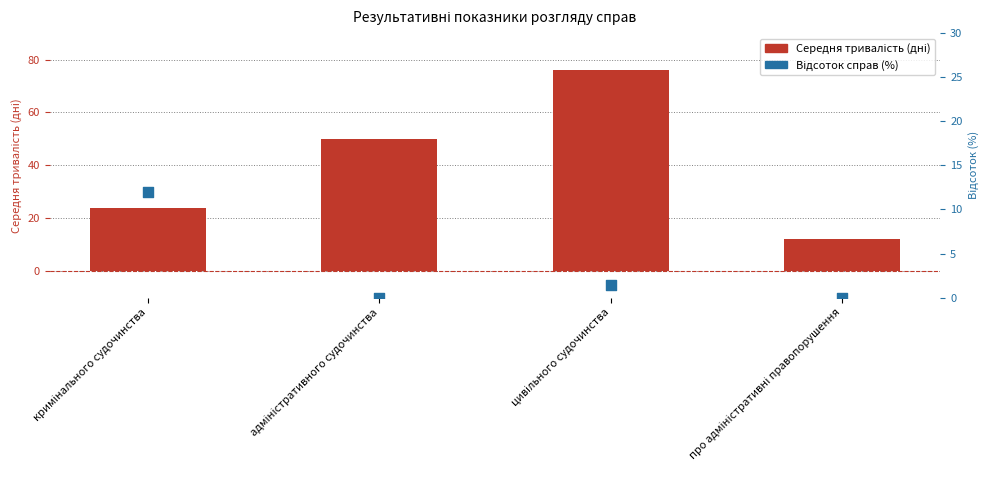

Which series reaches the minimum Y coordinate?

Відсоток справ (%)